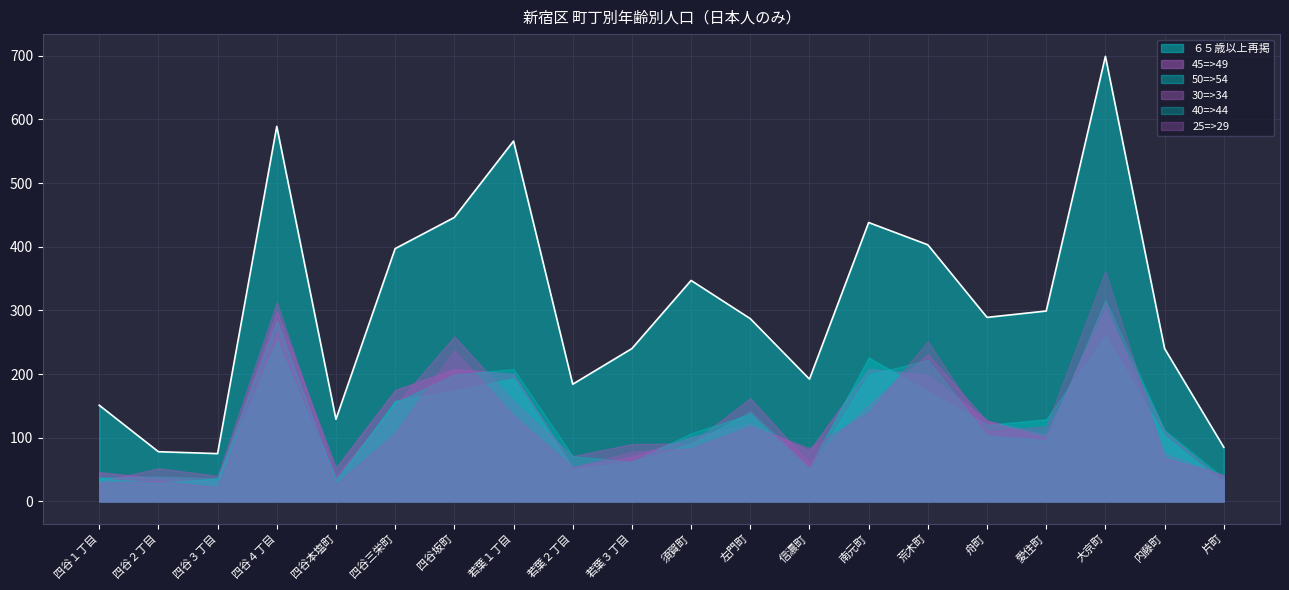

What is the average value of the 40=>44 series?

123